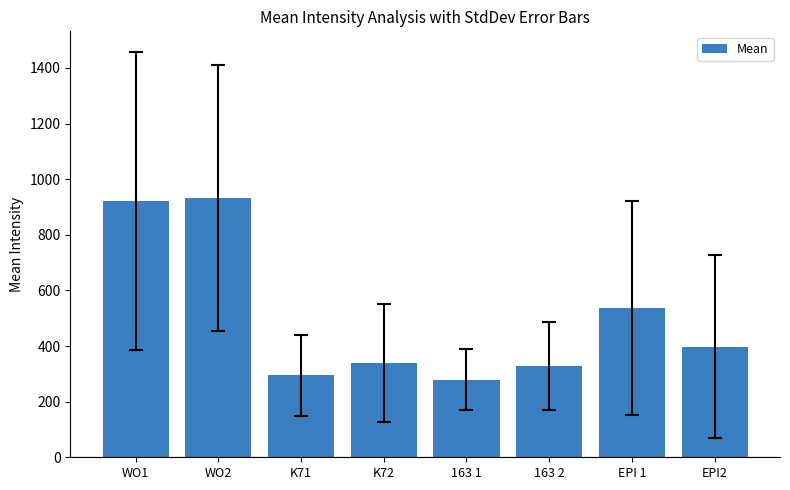

What is the label of the 3rd bar from the left?

K71